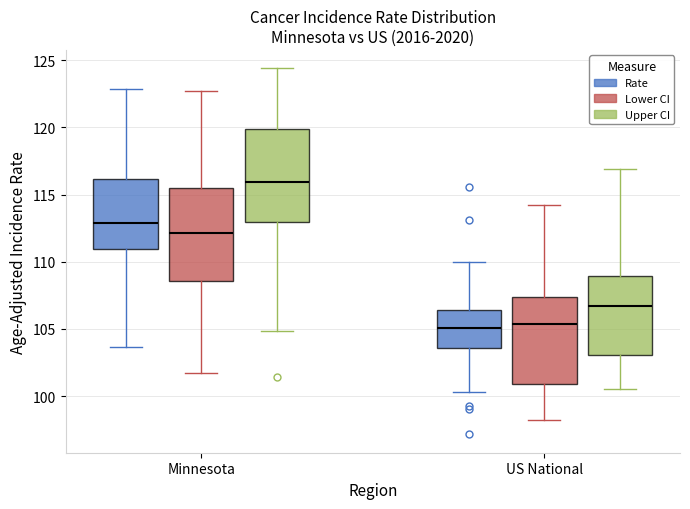

Reading left to right, read every box against the y-axis: the position of its median line, the range the box covers, and the ends of its whiskers. The values are not printed on the chart, so give them approximately, as read against the axis.

Minnesota (Rate): median 113.0, box 111.0 to 116.0, whiskers 103.5 to 123.0
Minnesota (Lower CI): median 112.0, box 108.5 to 115.5, whiskers 101.5 to 122.5
Minnesota (Upper CI): median 116.0, box 113.0 to 120.0, whiskers 105.0 to 124.5
US National (Rate): median 105.0, box 103.5 to 106.5, whiskers 100.5 to 110.0
US National (Lower CI): median 105.5, box 101.0 to 107.5, whiskers 98.0 to 114.0
US National (Upper CI): median 106.5, box 103.0 to 109.0, whiskers 100.5 to 117.0